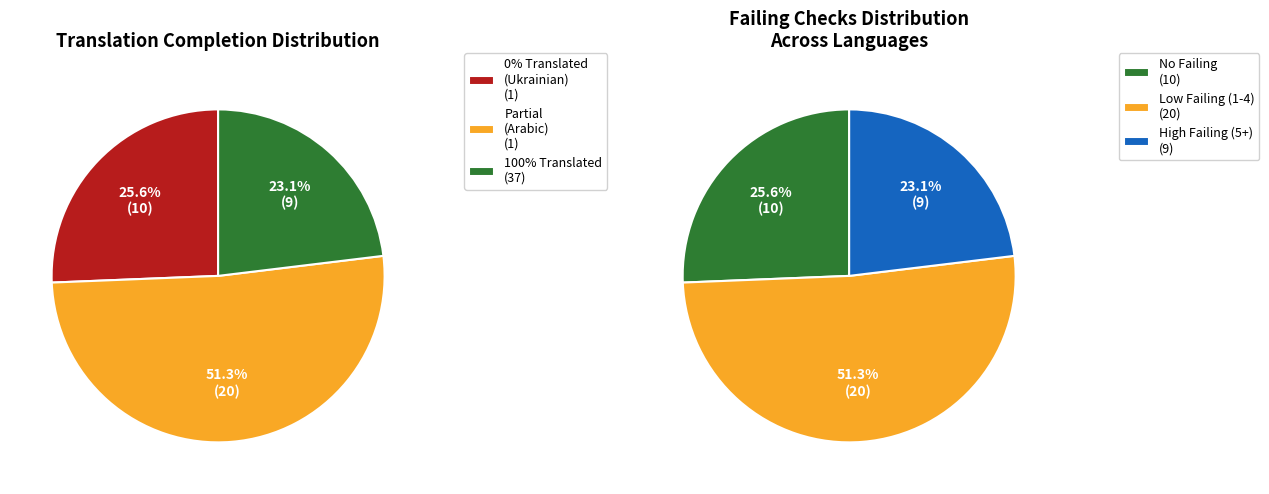

The Finnish slice represents 13% of the pie. True or false?

False